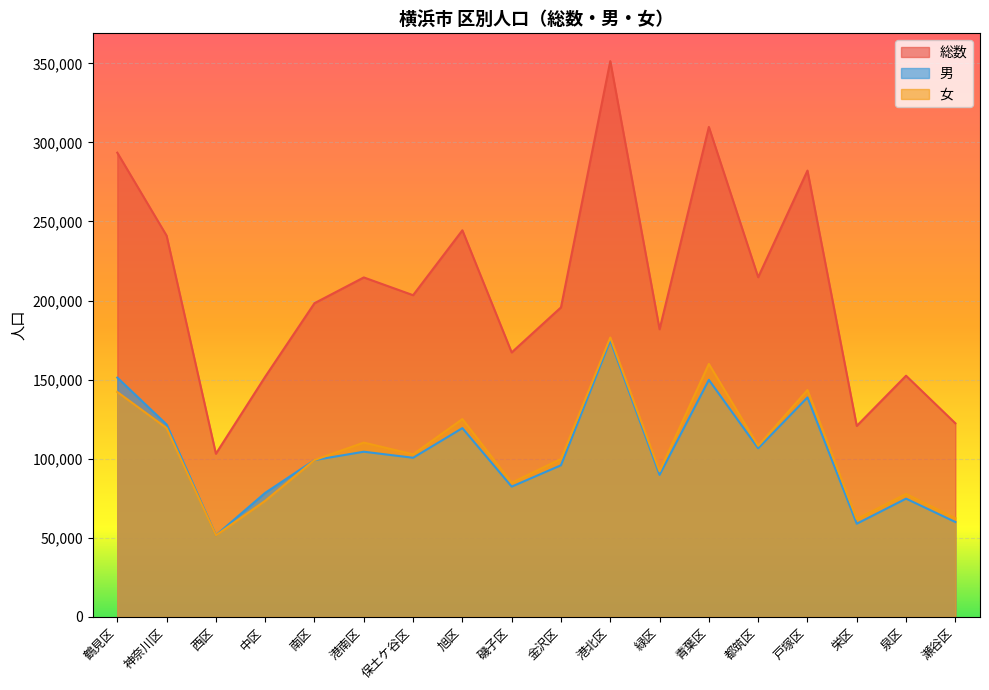

At which category is the sum across all series the highest?

港北区